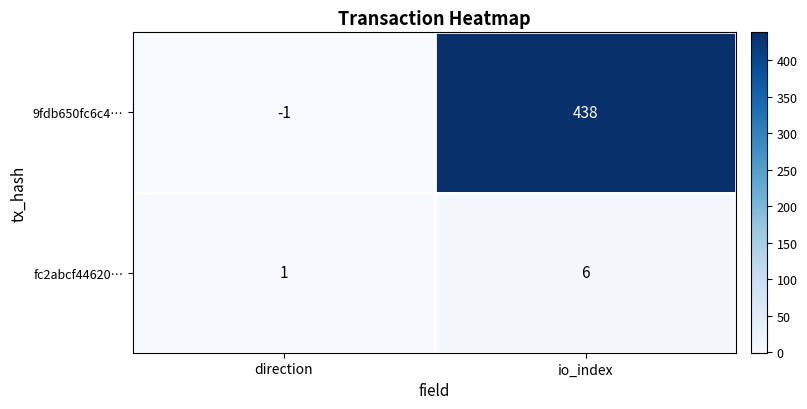

Between direction and io_index, which series saw the biggest shift?

9fdb650fc6c4…